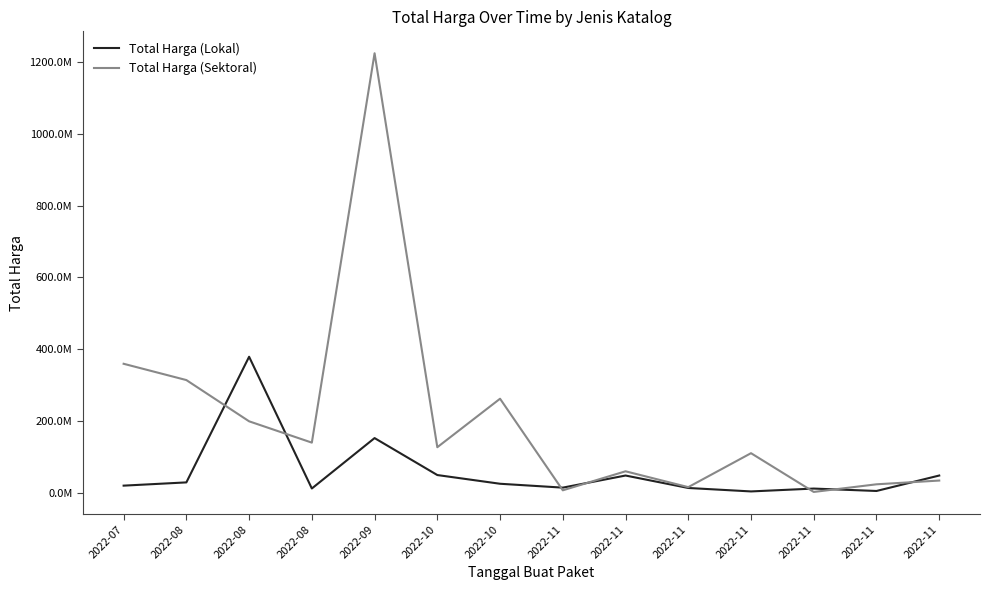

Is it true that Total Harga (Sektoral) equals 314121780 at 2022-08?

True